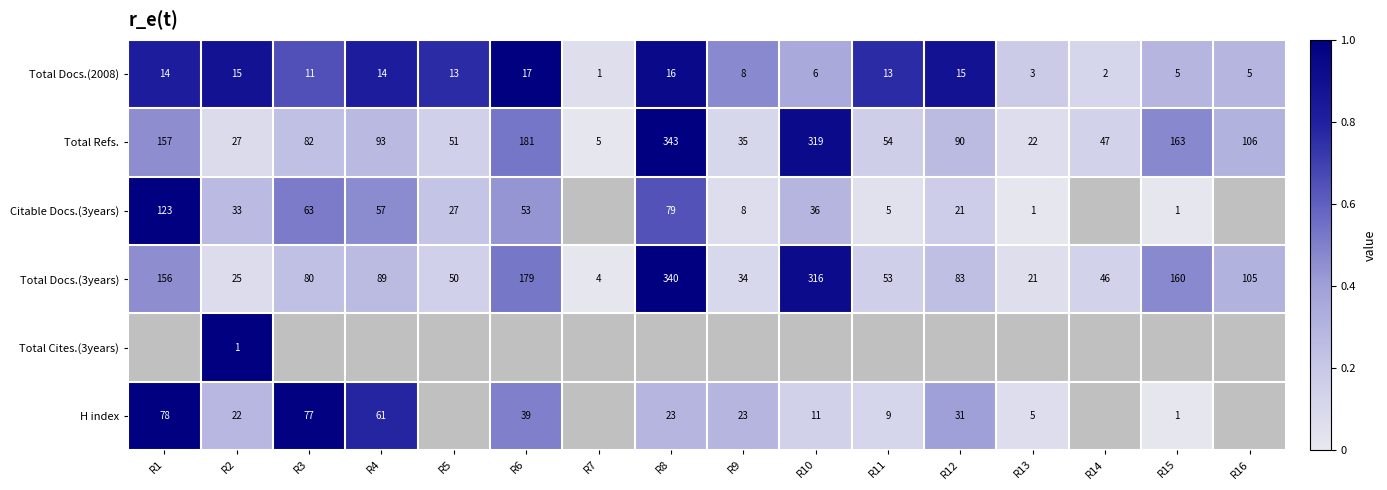

True or false: H index has a value of 22 at R2.

True